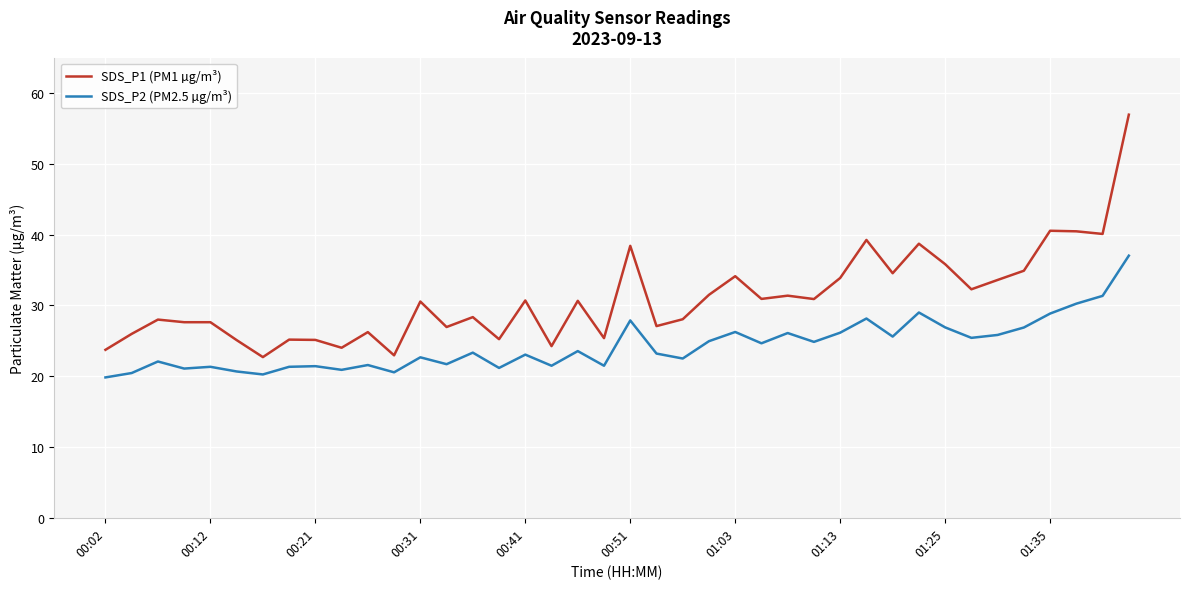

How many lines are shown in the chart?

2